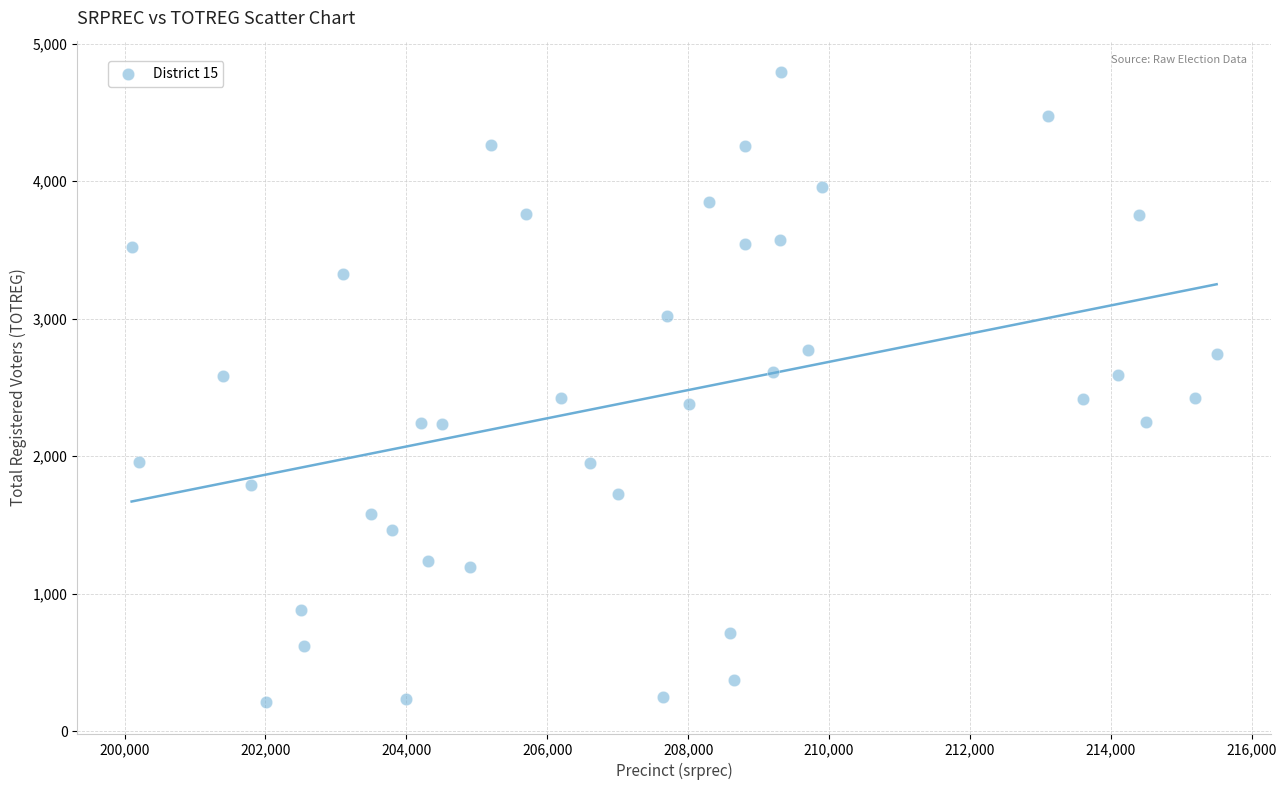

What is the range of X values (max minus min)?

15400